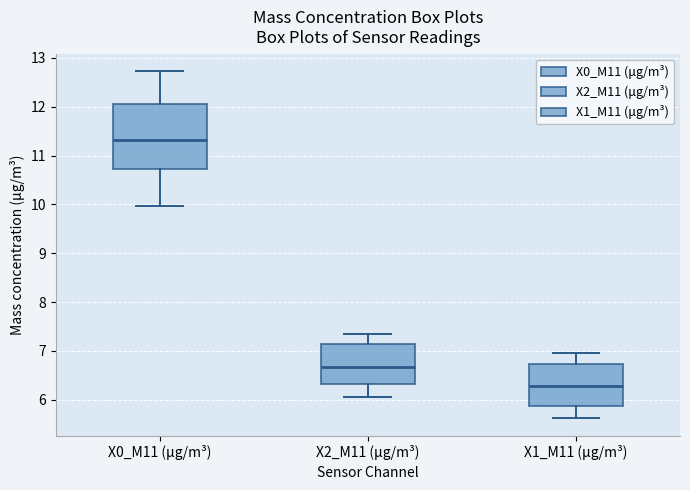

Reading left to right, read every box against the y-axis: the position of its median line, the range the box covers, and the ends of its whiskers. The values are not printed on the chart, so give them approximately, as read against the axis.

X0_M11 (μg/m³): median 11.3, box 10.7 to 12.1, whiskers 10.0 to 12.7
X2_M11 (μg/m³): median 6.7, box 6.3 to 7.2, whiskers 6.1 to 7.3
X1_M11 (μg/m³): median 6.3, box 5.9 to 6.7, whiskers 5.6 to 7.0